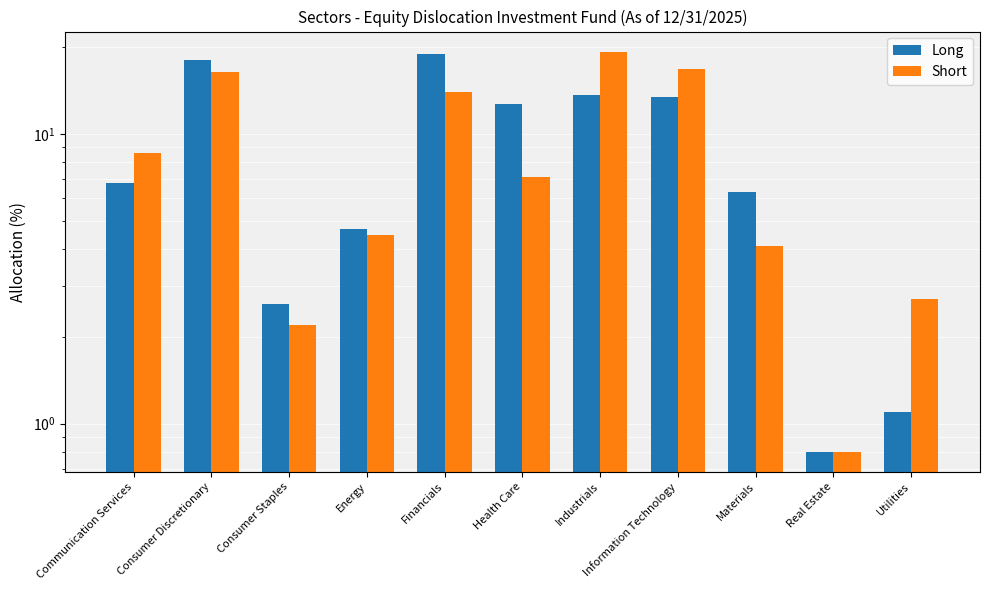

How many data points in Long are less than 6?

4